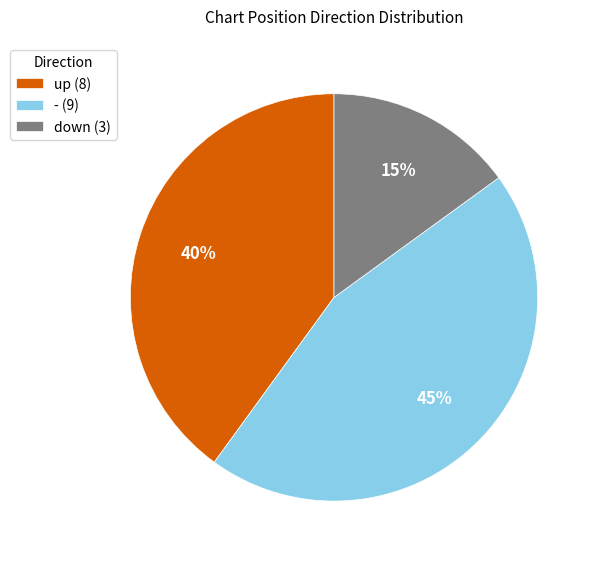

Is there any slice that represents more than half of the pie?

No